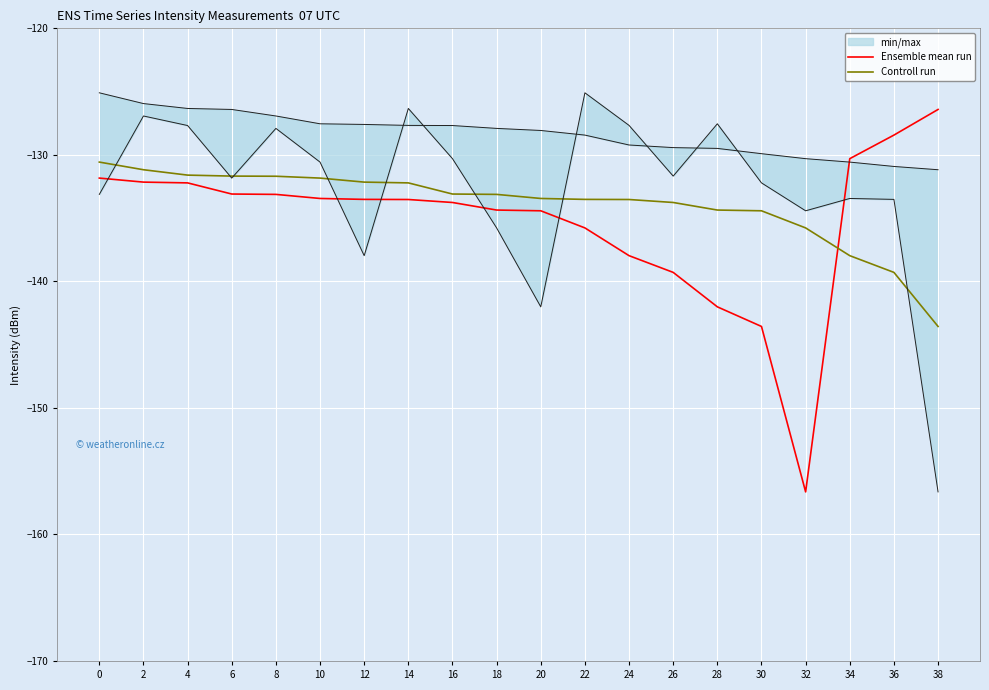

How many data points in Ensemble mean run are less than -133?

14